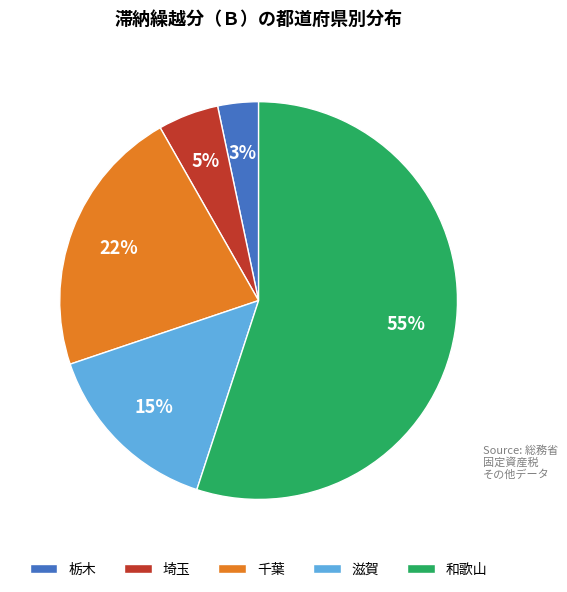

Combined, do 和歌山 and 埼玉 account for over 50%?

Yes